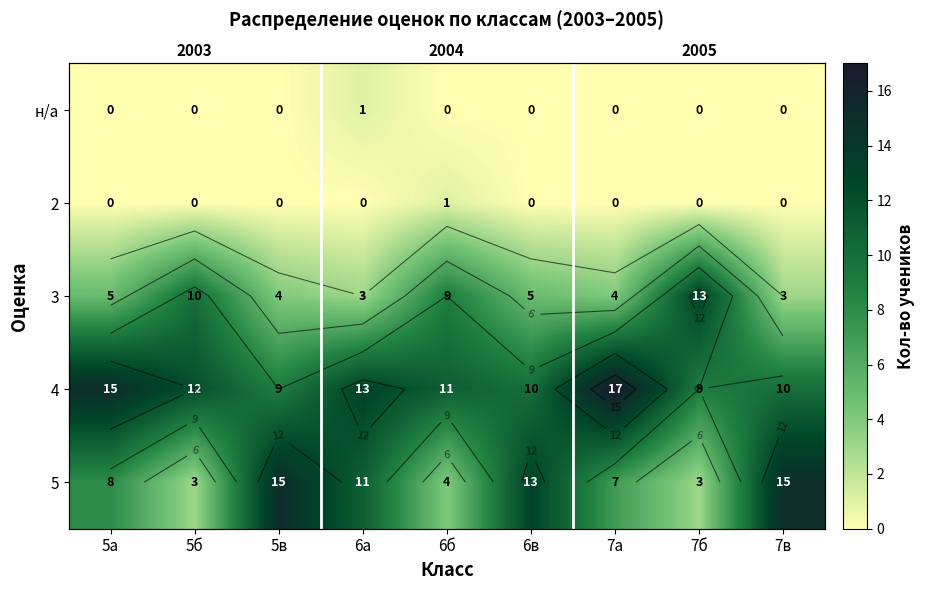

At which label does 4 reach its minimum?

5в